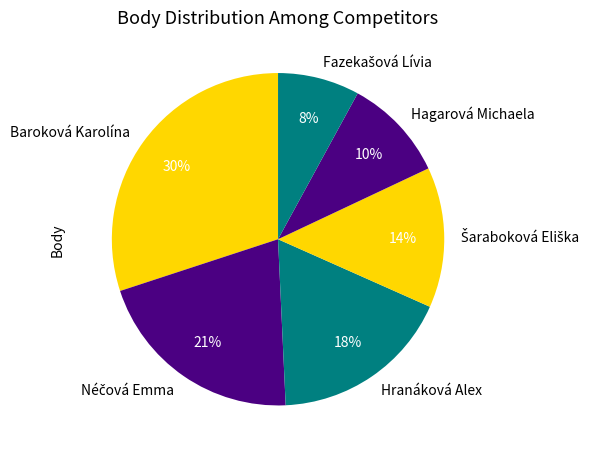

Which category has the biggest portion of the pie?

Baroková Karolína